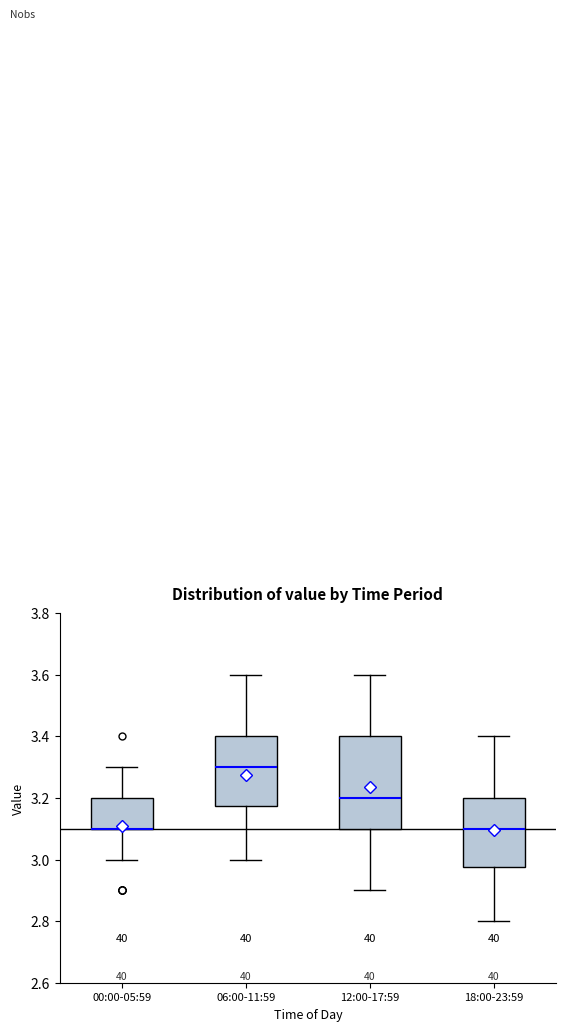

Where is the upper edge of the box for 06:00-11:59 on the y-axis? The values are not printed on the chart, so give them approximately, as read against the axis.

3.40